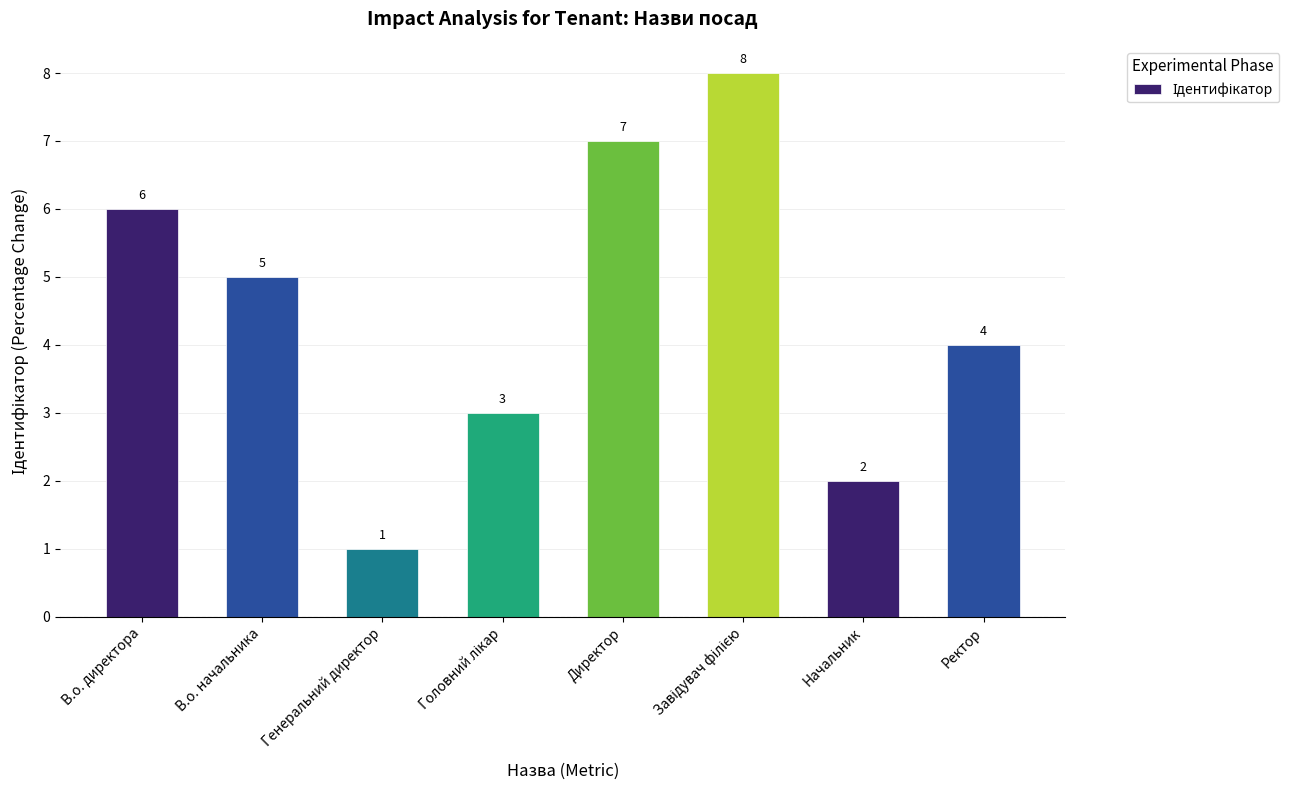

What is the label of the 2nd bar from the right?

Начальник